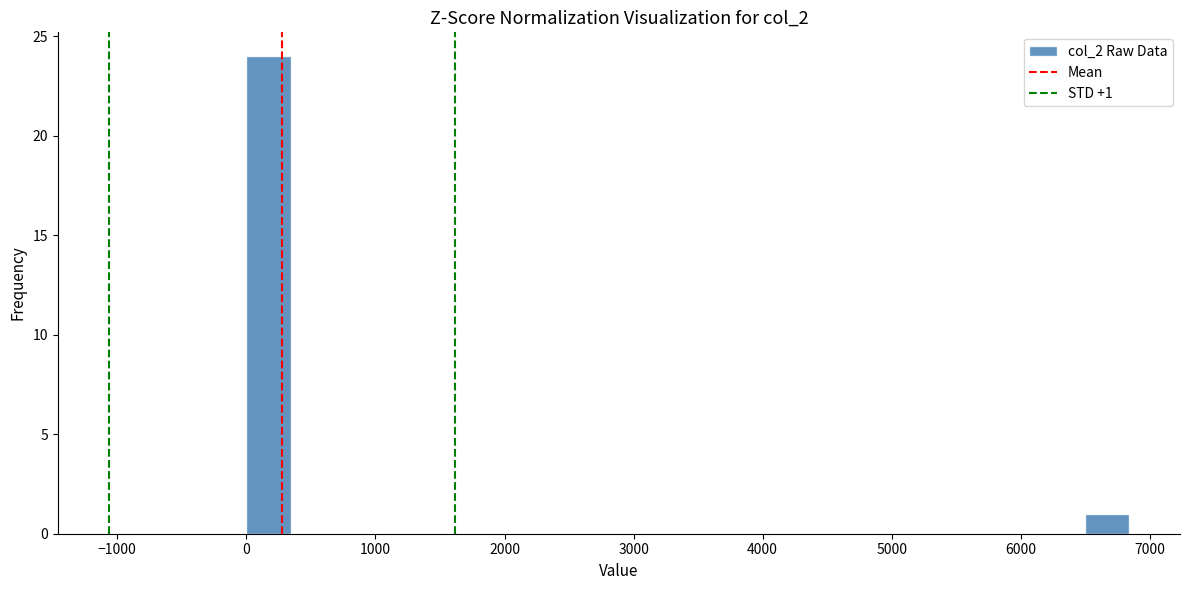

Around what value on the x-axis is the tallest bar? Give the approximate position of its centre, as read against the axis.

200